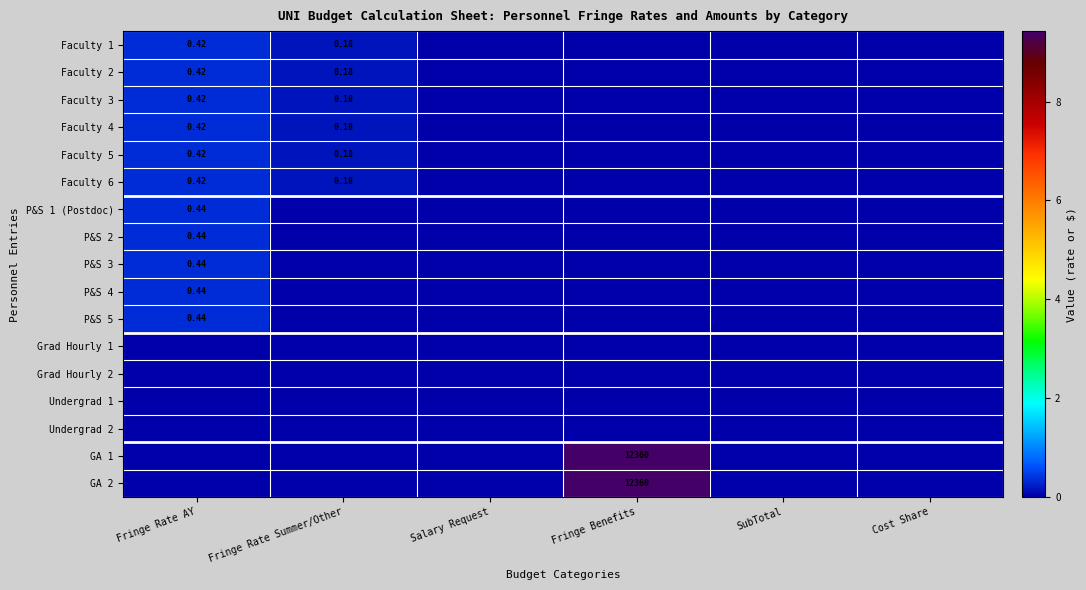

How many categories are shown in the chart?

6